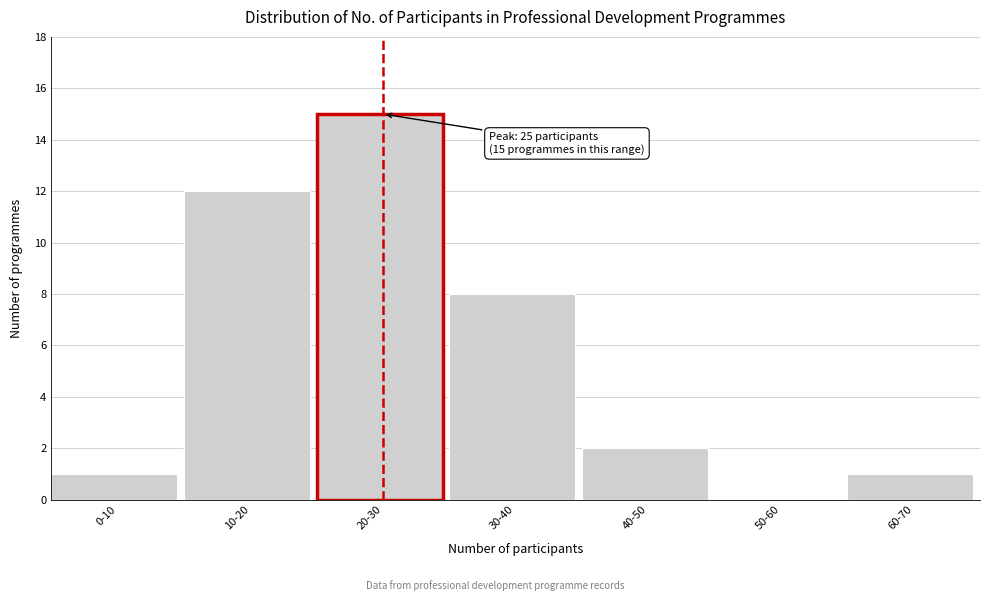

Reading left to right, what are all the values shown in this chart?

0-10=1	10-20=12	20-30=15	30-40=8	40-50=2	50-60=0	60-70=1